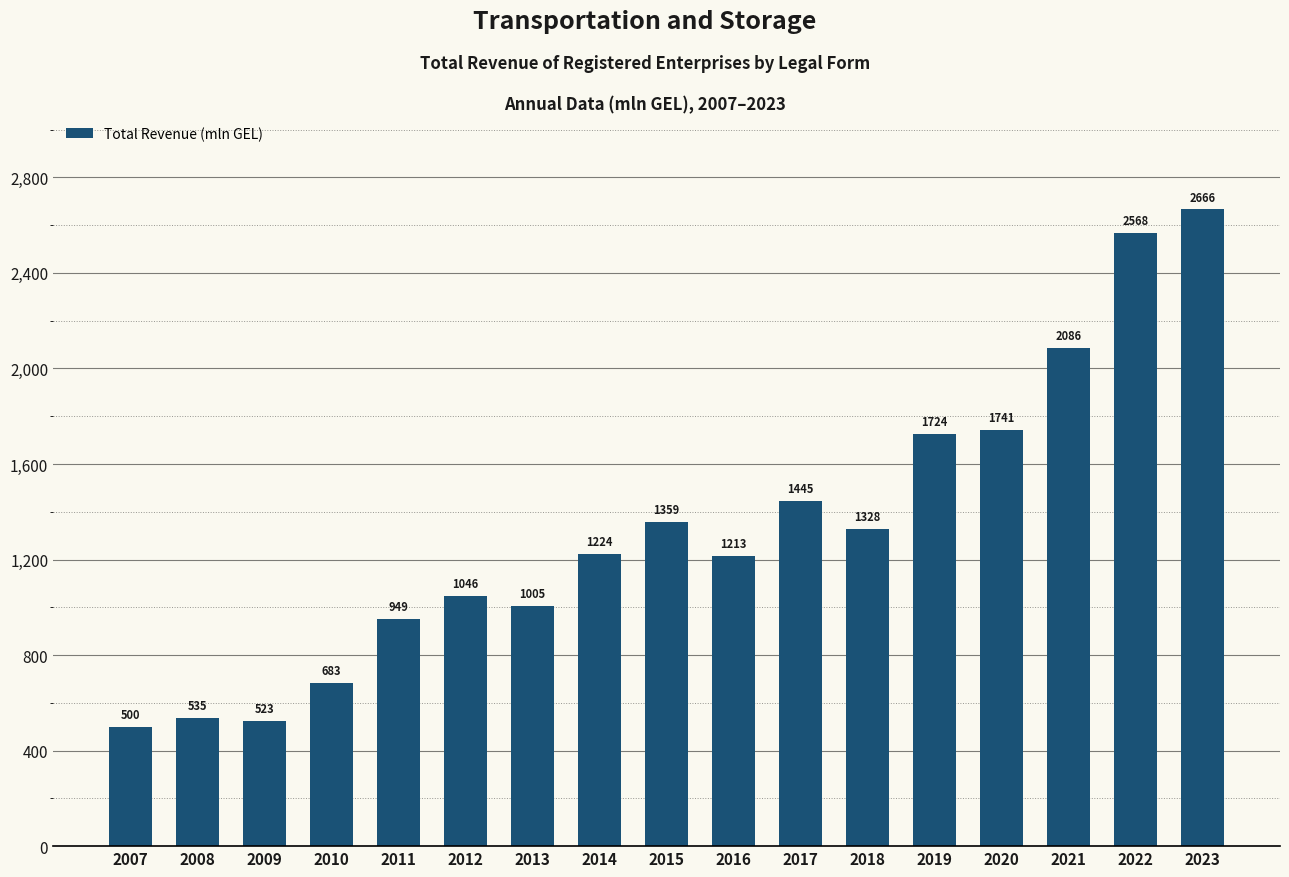

Which has a higher value, 2018 or 2017?

2017